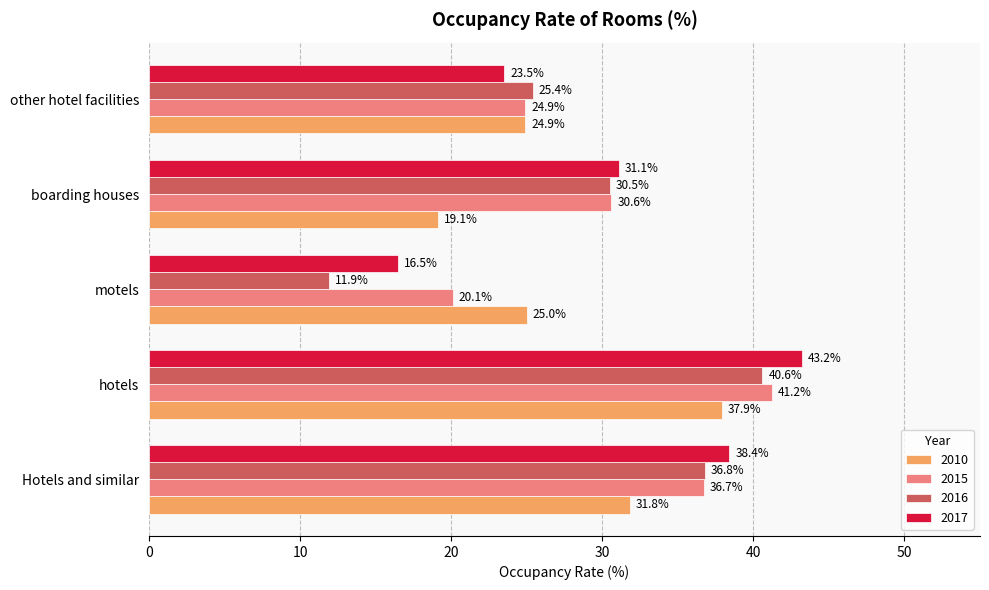

The 2017 series shows 7.3 at boarding houses. True or false?

False